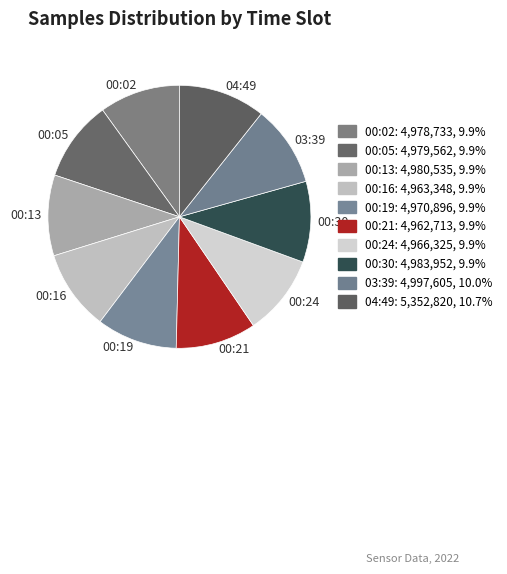

Which has a higher value, 00:16 or 04:49?

04:49